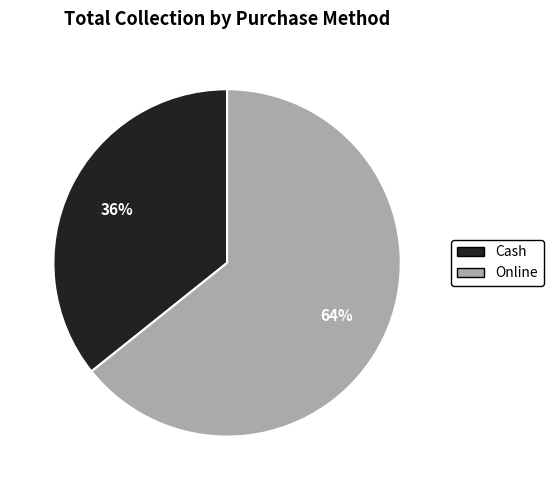

Is it true that Online is 64% of the pie?

True